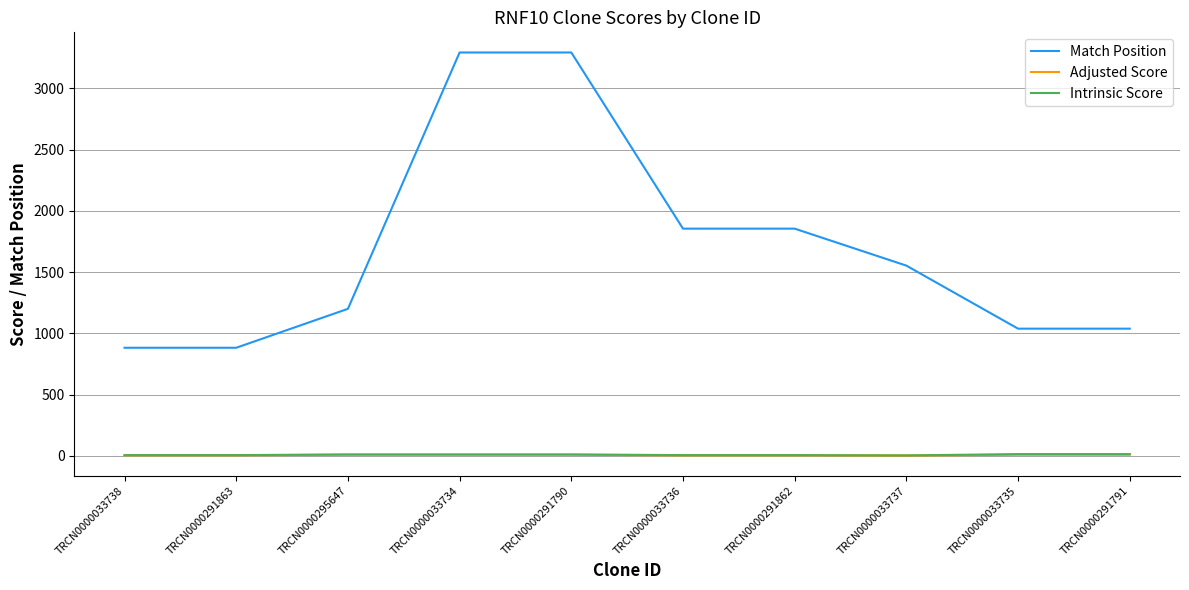

At which label does Adjusted Score first exceed 7?

TRCN0000295647